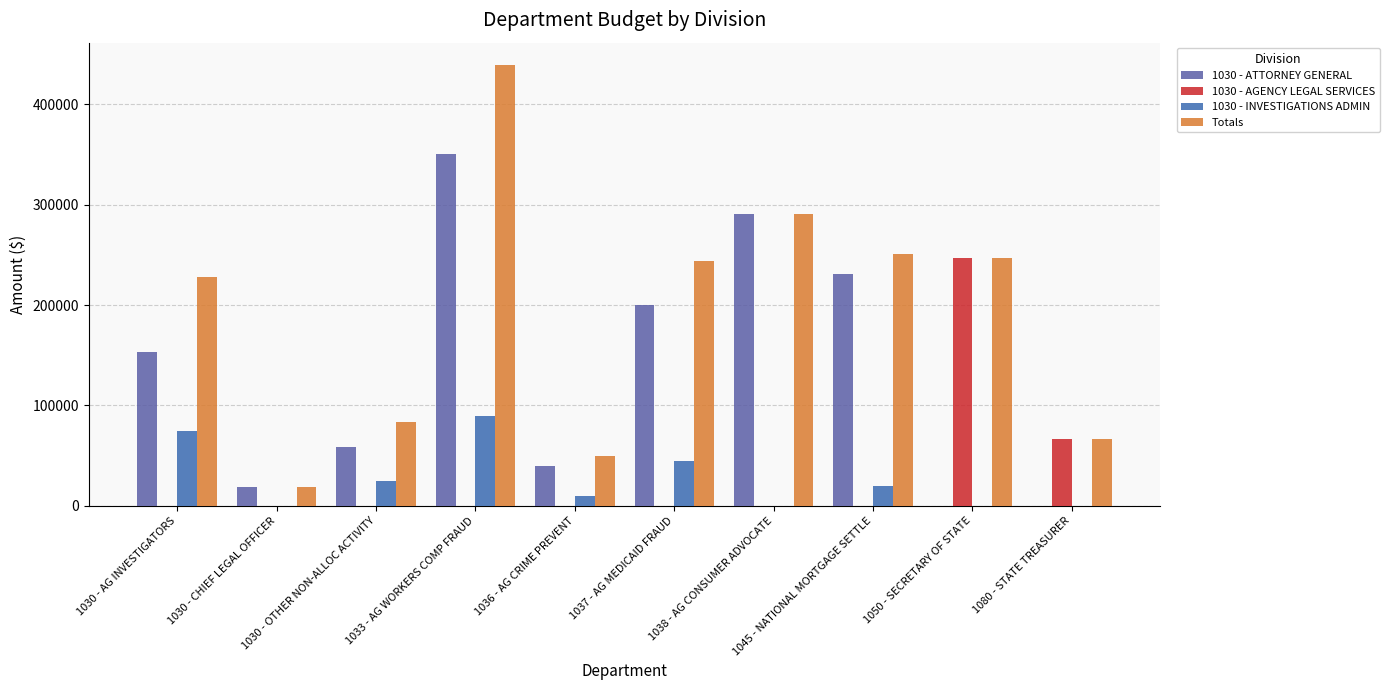

At how many categories does at least one series exceed 430863?

1